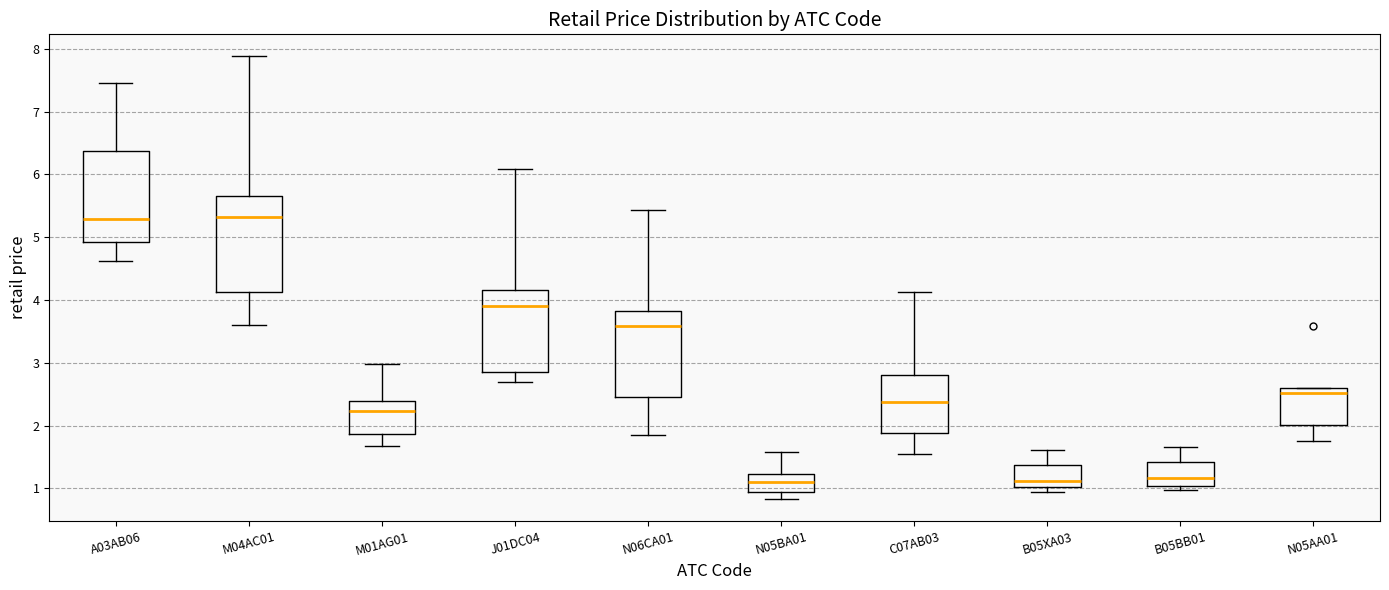

Reading left to right, transcribe this box plot: for each box, give where its median line is, the range the box spans, and where its two whiskers end, as read against the y-axis. The values are not printed on the chart, so give them approximately, as read against the axis.

A03AB06: median 5.3, box 4.9 to 6.4, whiskers 4.6 to 7.5
M04AC01: median 5.3, box 4.1 to 5.7, whiskers 3.6 to 7.9
M01AG01: median 2.2, box 1.9 to 2.4, whiskers 1.7 to 3.0
J01DC04: median 3.9, box 2.9 to 4.2, whiskers 2.7 to 6.1
N06CA01: median 3.6, box 2.5 to 3.8, whiskers 1.9 to 5.4
N05BA01: median 1.1, box 0.9 to 1.2, whiskers 0.8 to 1.6
C07AB03: median 2.4, box 1.9 to 2.8, whiskers 1.6 to 4.1
B05XA03: median 1.1, box 1.0 to 1.4, whiskers 0.9 to 1.6
B05BB01: median 1.2, box 1.0 to 1.4, whiskers 1.0 (just below the box's lower edge) to 1.7
N05AA01: median 2.5, box 2.0 to 2.6, whiskers 1.8 to 2.6